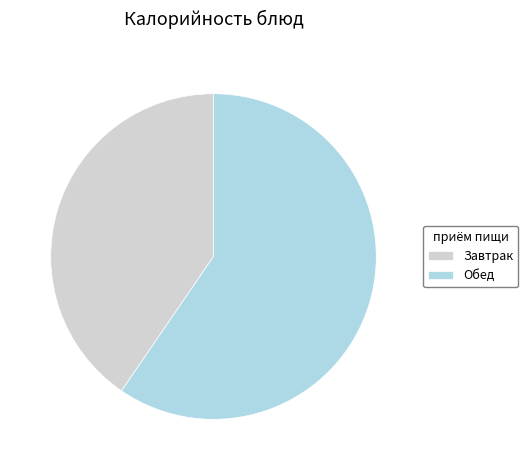

Which has a higher value, Обед or Завтрак?

Обед